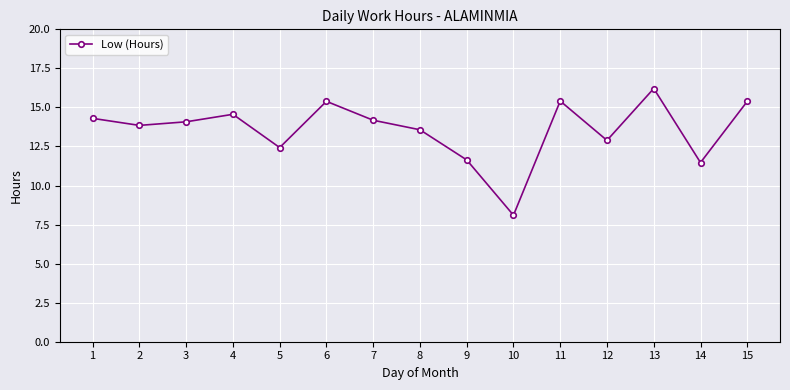

What is the maximum value shown in the chart?

16.2